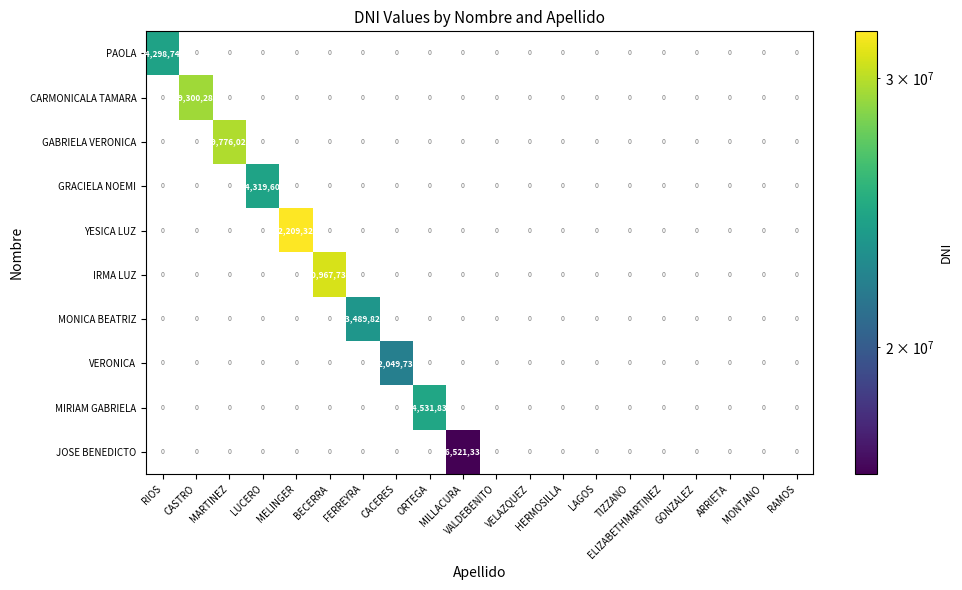

Rank the series by their maximum value, from lowest to highest.

JOSE BENEDICTO, VERONICA, MONICA BEATRIZ, PAOLA, GRACIELA NOEMI, MIRIAM GABRIELA, CARMONICALA TAMARA, GABRIELA VERONICA, IRMA LUZ, YESICA LUZ